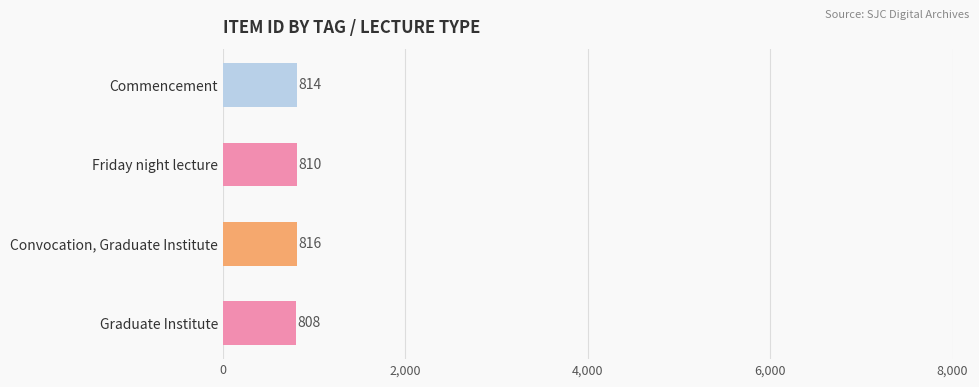

True or false: the data shows 814 at Commencement.

True